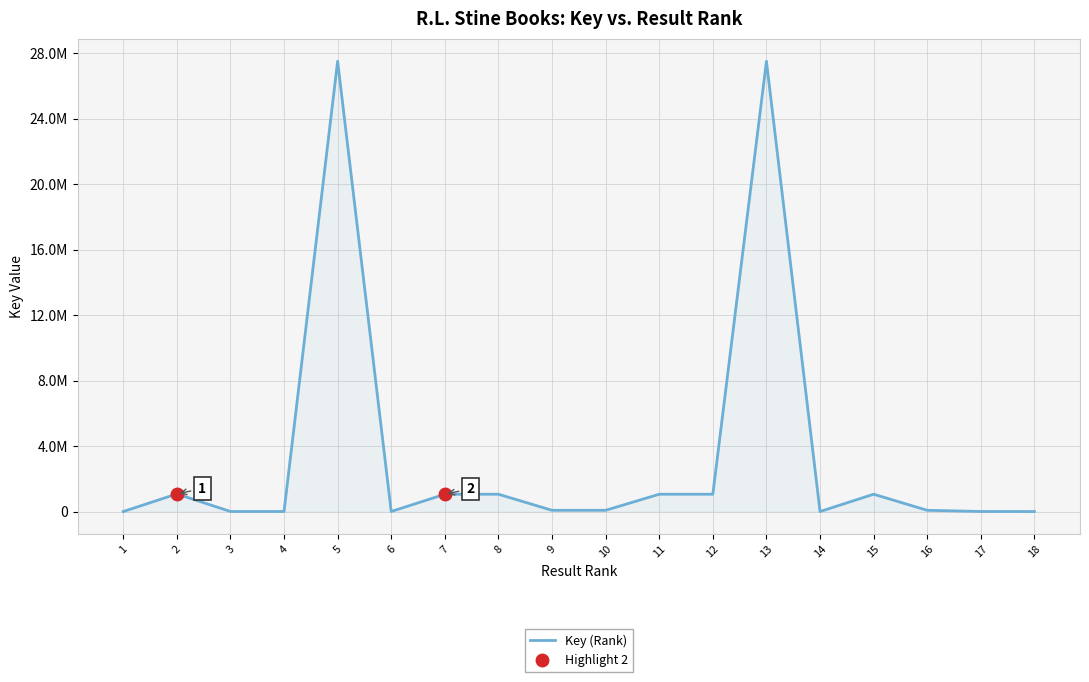

Where is the first local maximum?

2